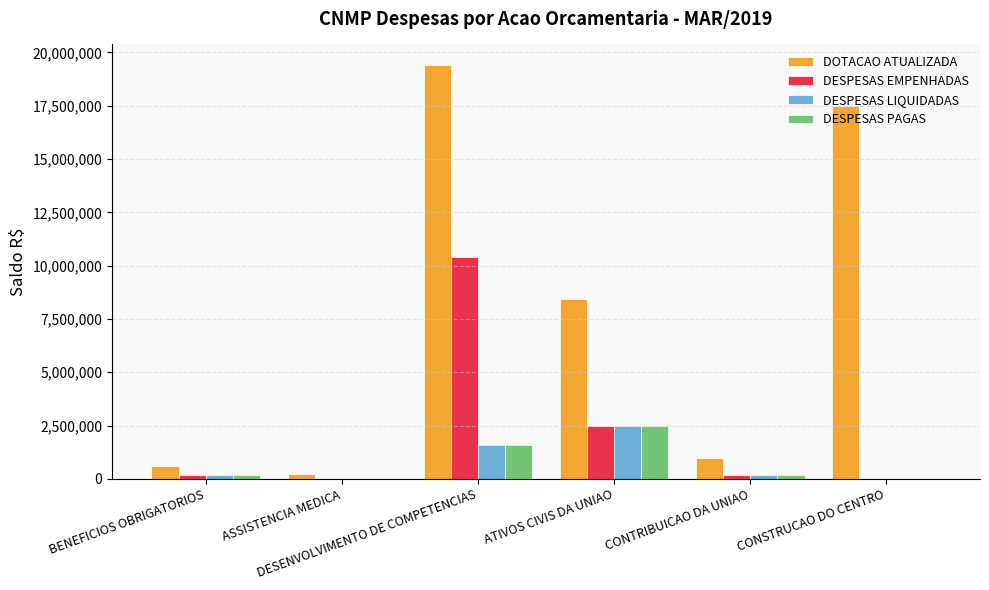

Where is DOTACAO ATUALIZADA nearest to the value 9819497?

ATIVOS CIVIS DA UNIAO